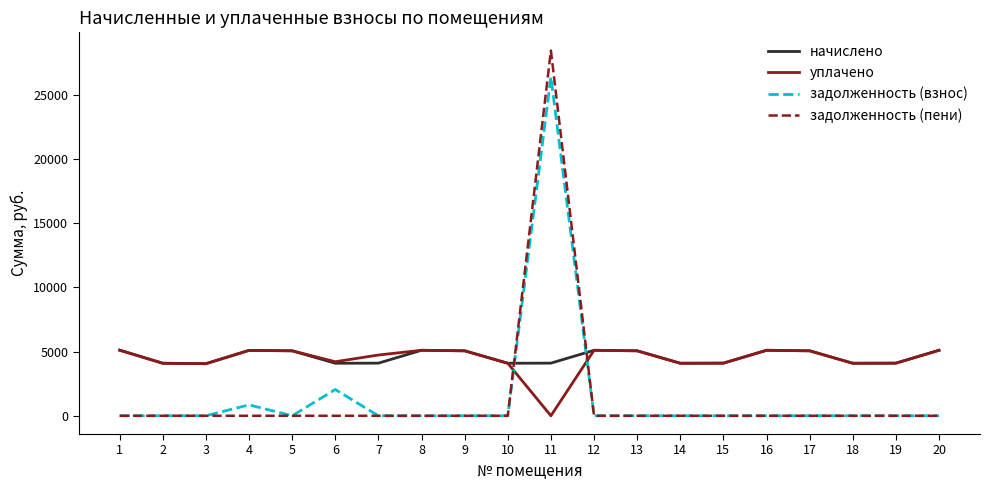

After their last crossing, which series has the higher values: задолженность (взнос) or начислено?

начислено